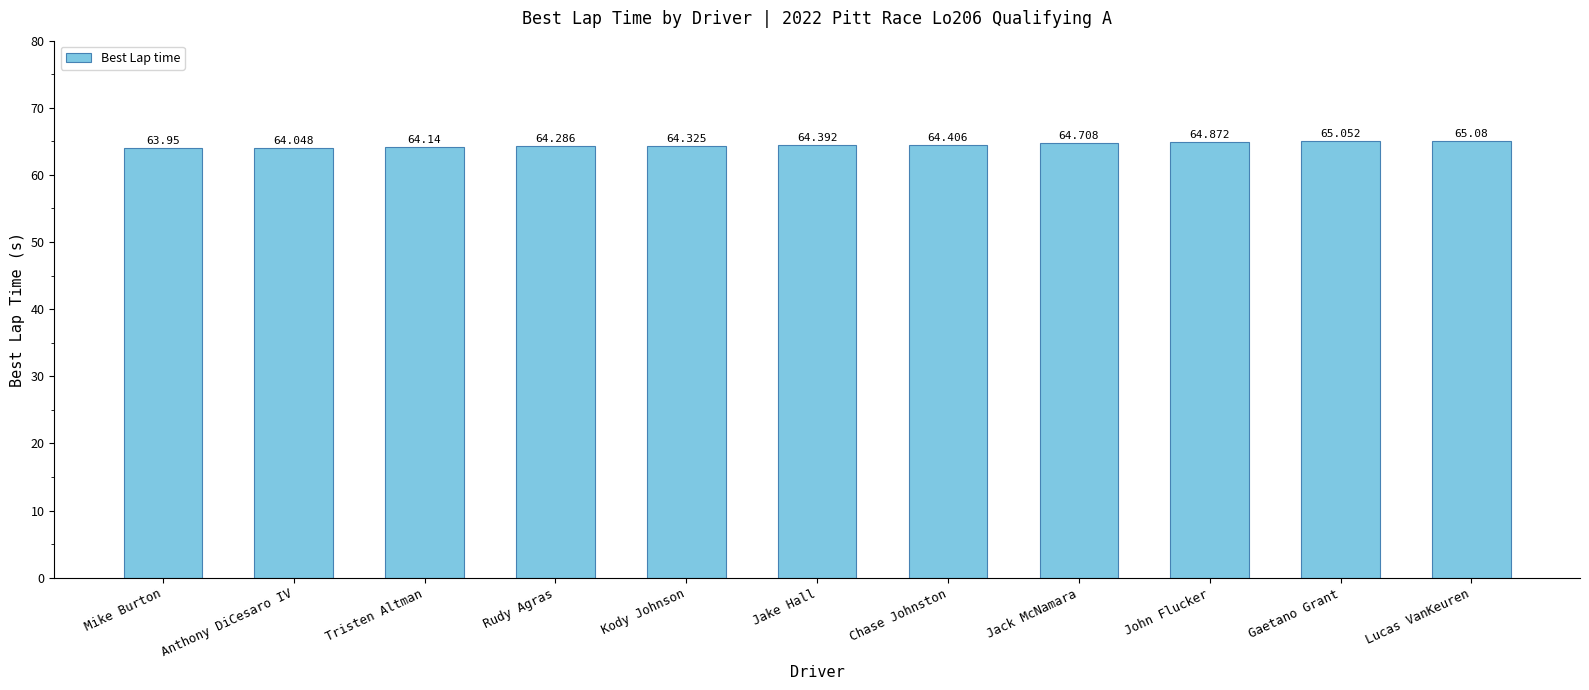

What is the value of the 10th bar from the left?

65.1